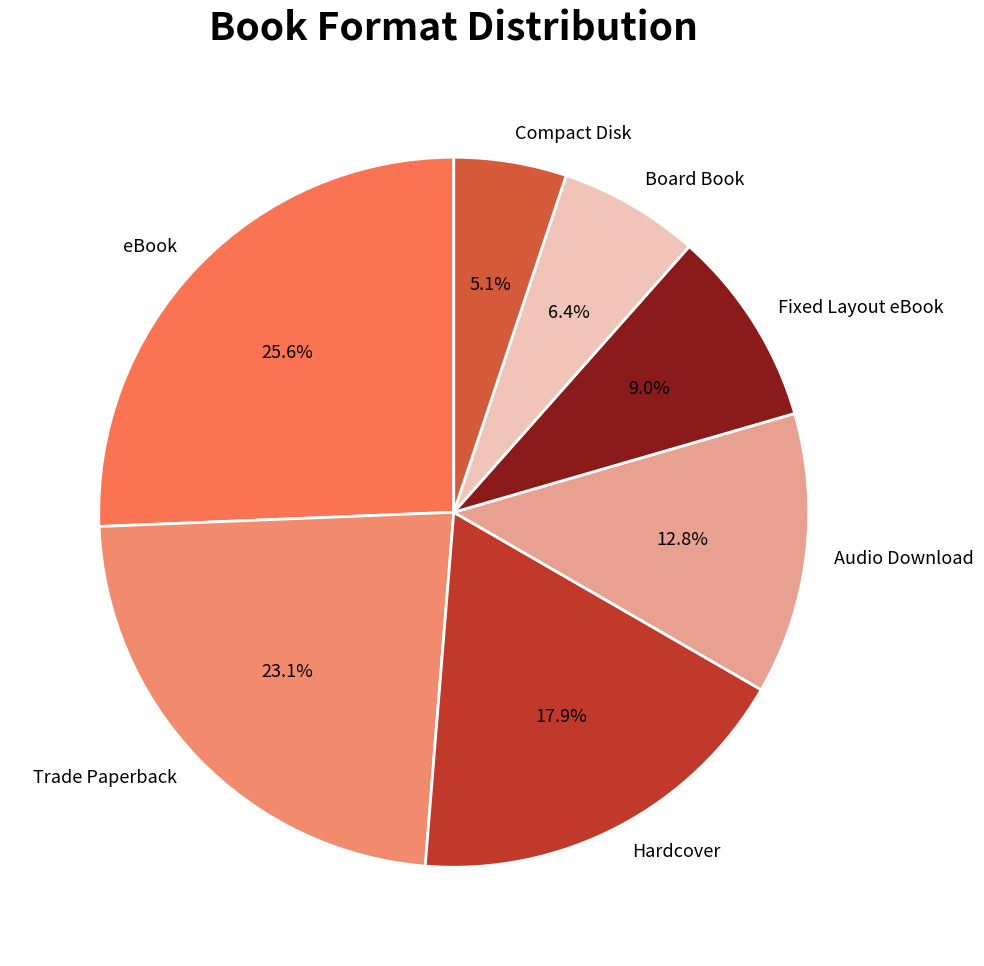

To the nearest percent, what percentage of the pie is Audio Download?

13%